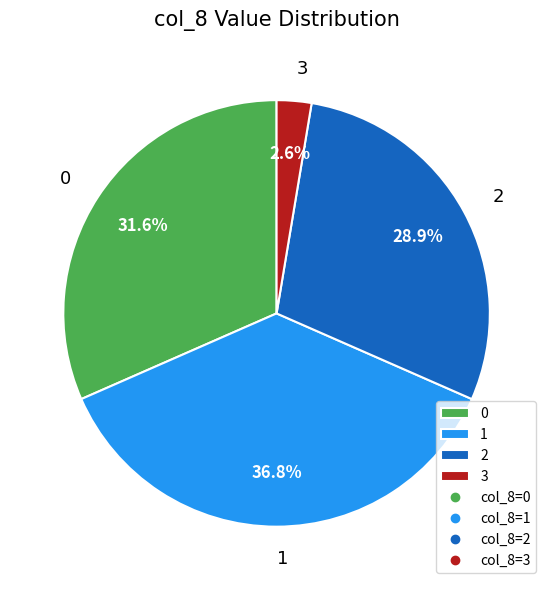

Do 2 and 0 together represent more than half of the pie?

Yes